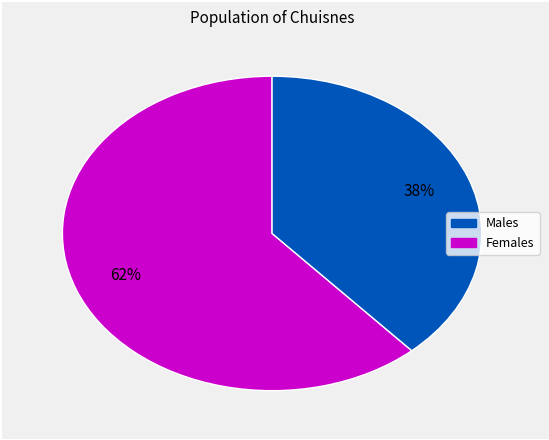

Does any single category account for the majority?

Yes